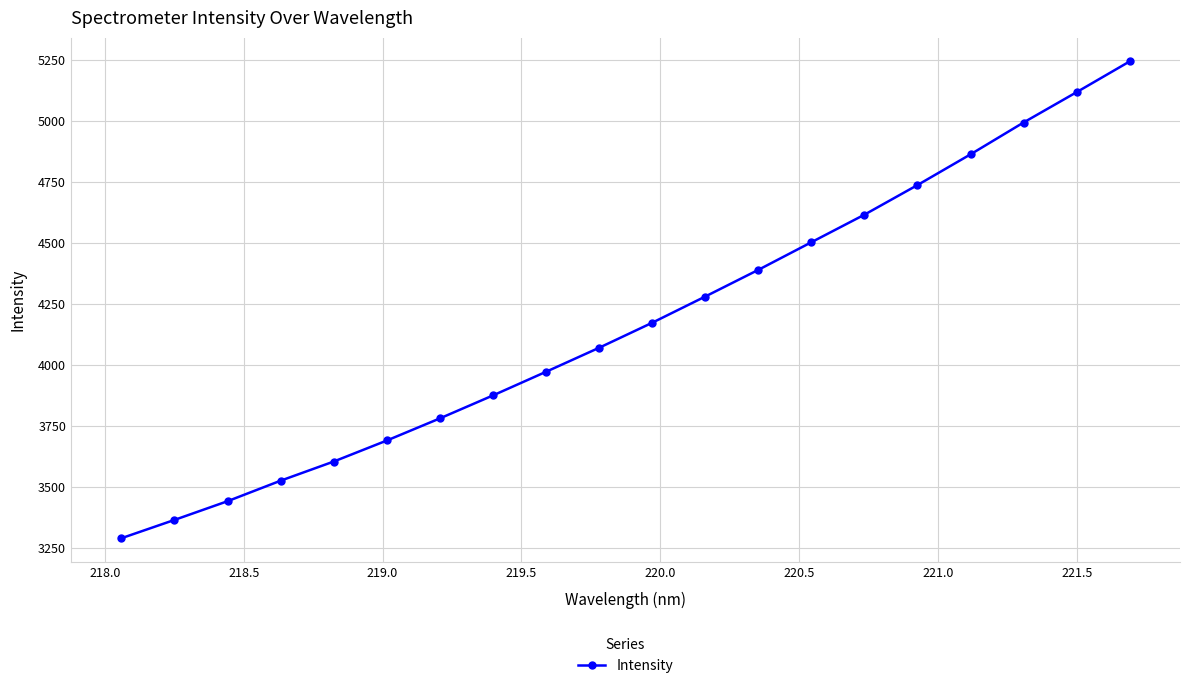

Reading left to right, list all the values displayed in this chart.

3290.5	3365.5	3442.2	3526.2	3604.6	3690.7	3781.4	3875.4	3972.3	4070.6	4173.0	4280.4	4389.6	4502.7	4615.6	4736.9	4862.6	4993.0	5117.2	5243.0